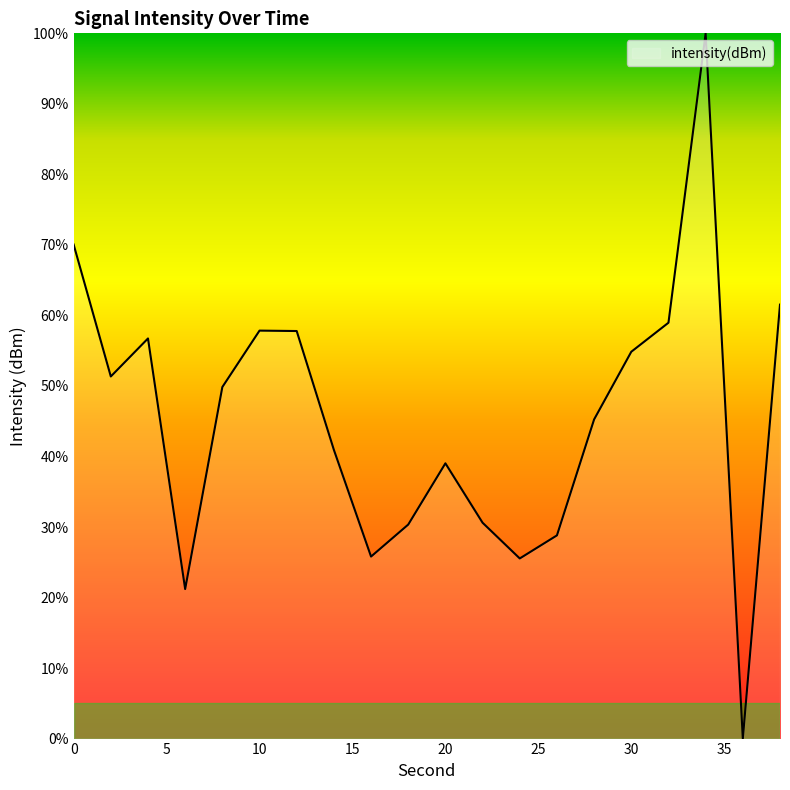

What is the difference between the maximum and minimum values?

100.0